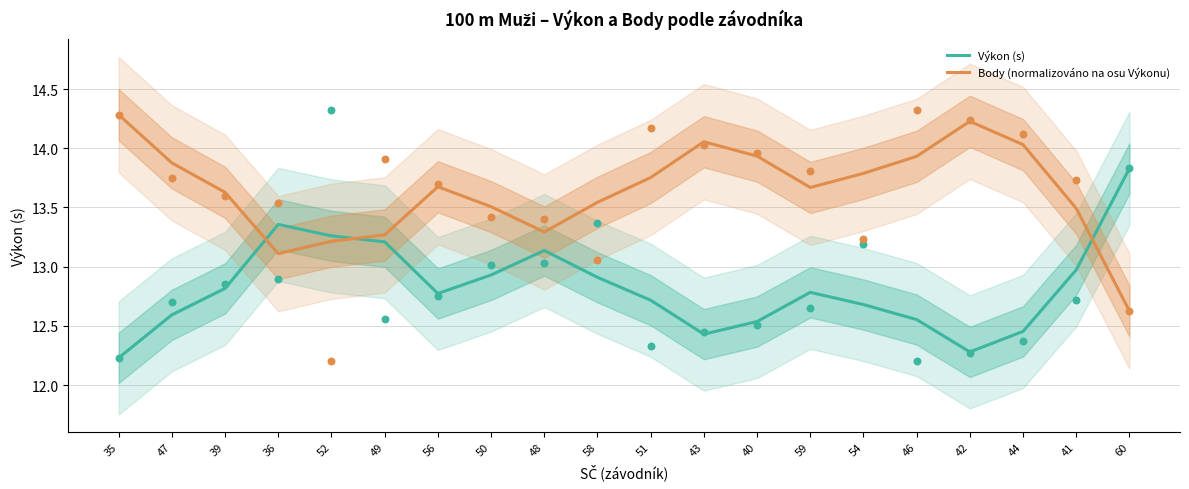

Is the value of Výkon (s) at 35 greater than the value of Body (normalizováno na osu Výkonu) at 48?

No